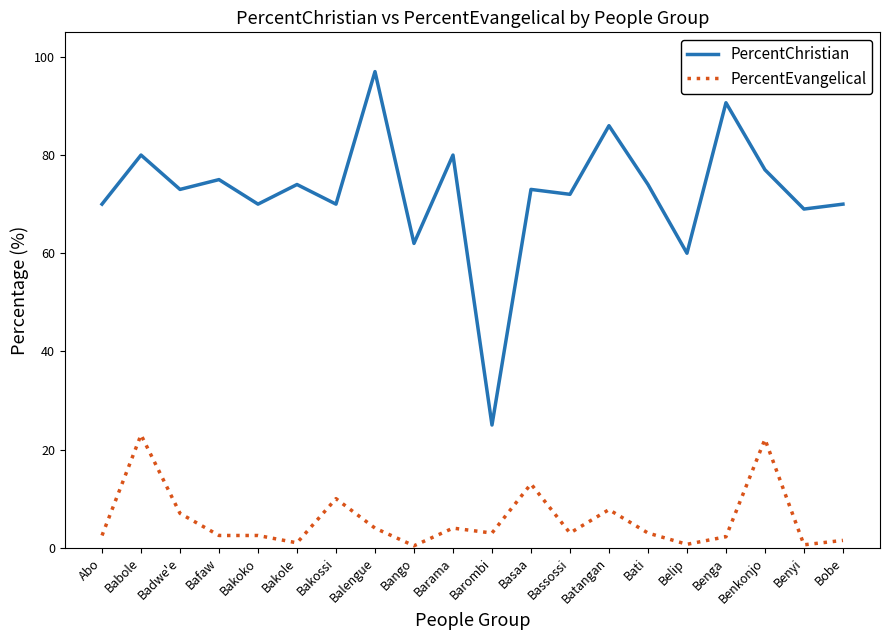

What is the sum of all PercentEvangelical values?

113.8